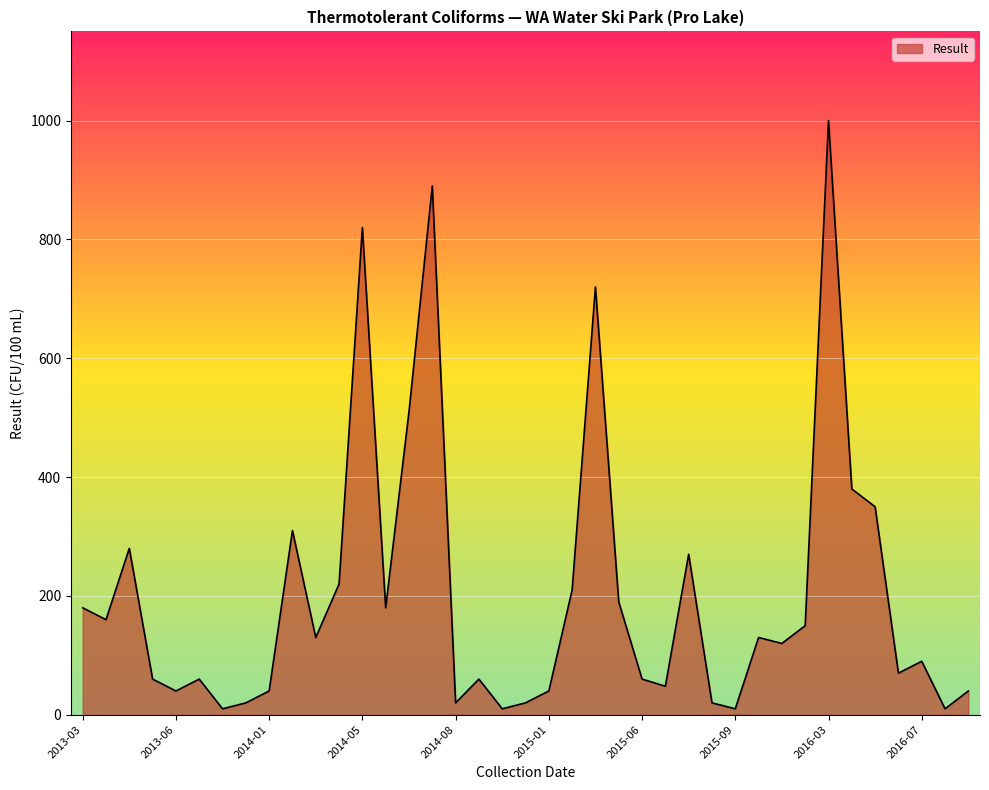

What is the greatest value displayed?

1000